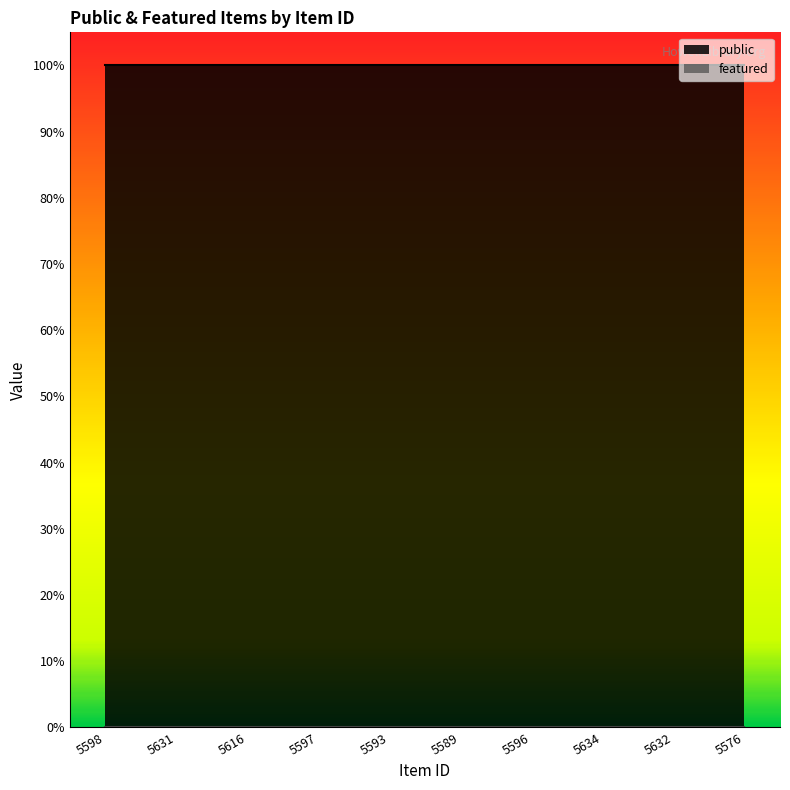

At how many categories does at least one series exceed 0?

10